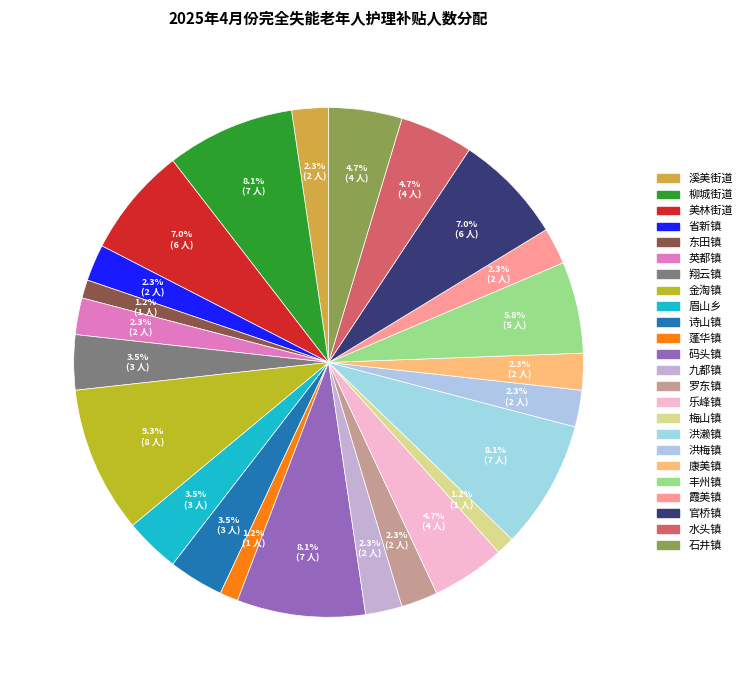

To the nearest percent, what is the average slice percentage?

4%